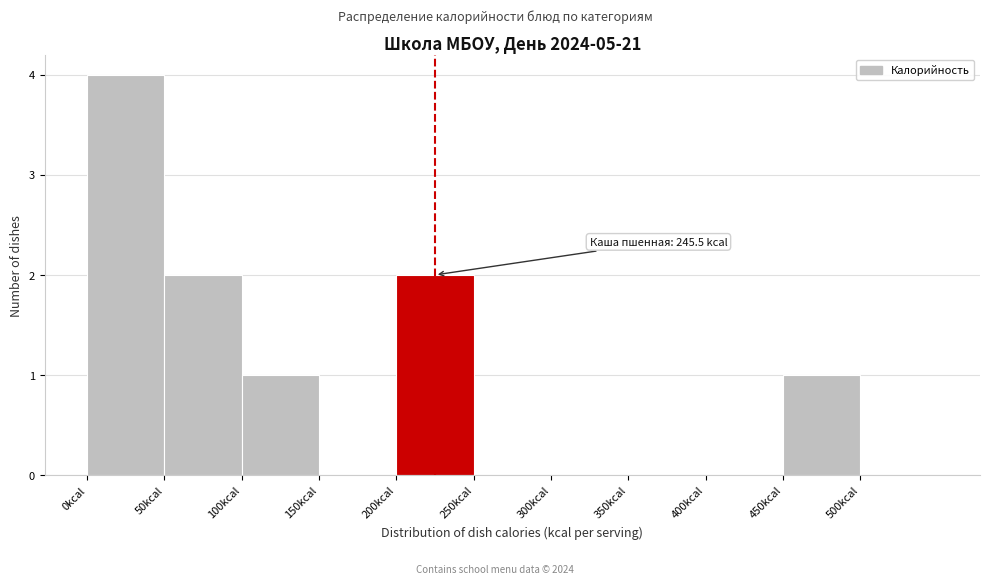

Which range on the x-axis has the tallest bar?

0 to 50